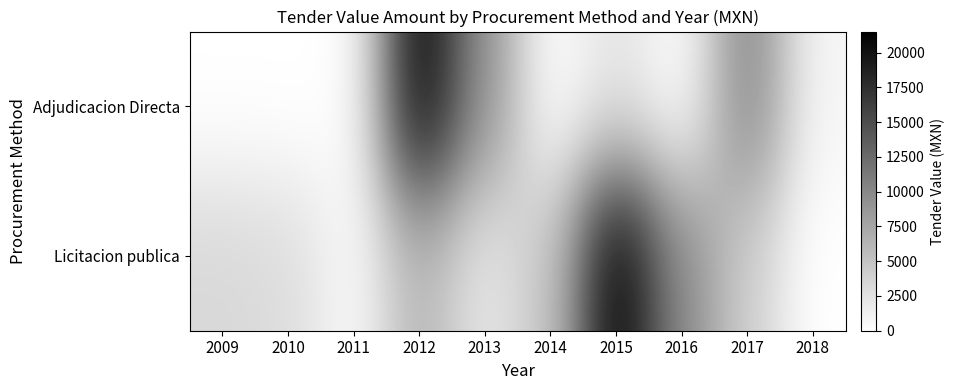

Count the number of data series in this chart.

2